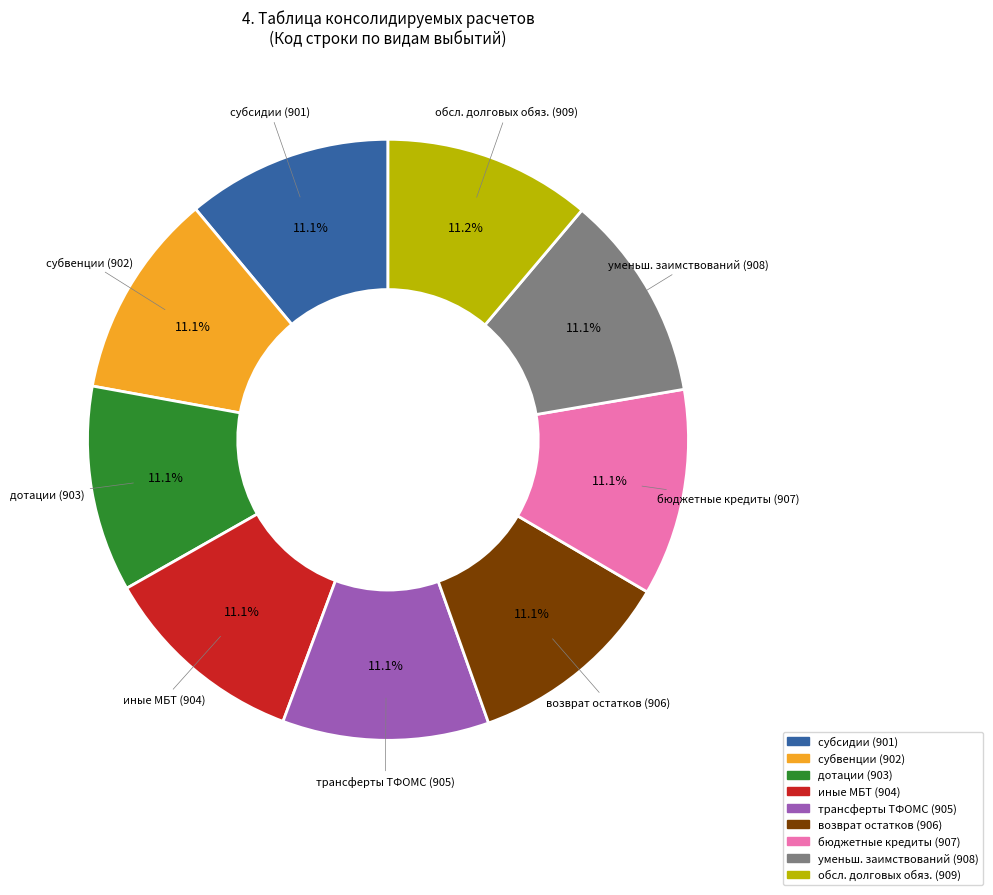

What is the ratio of the value at трансферты ТФОМС (905) to the value at возврат остатков (906)?

1.0